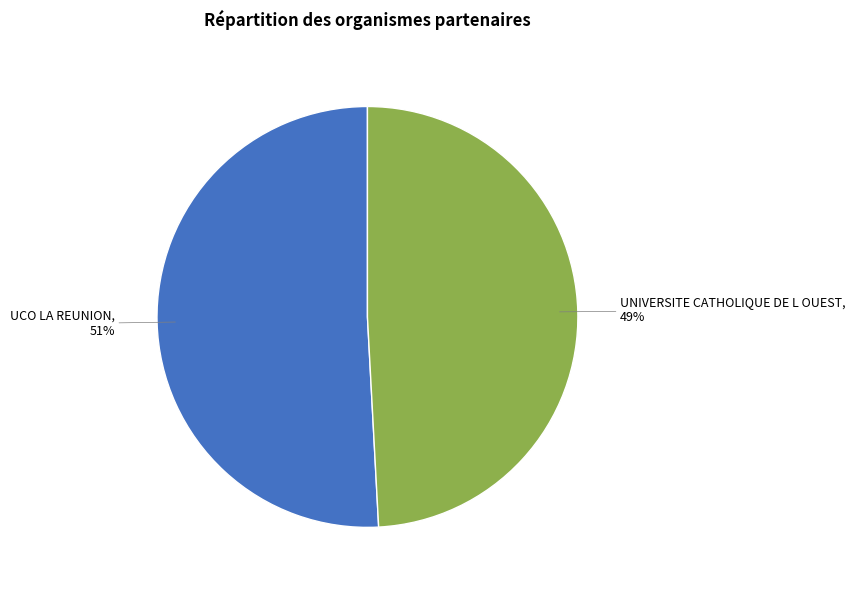

How many segments does this pie chart have?

2